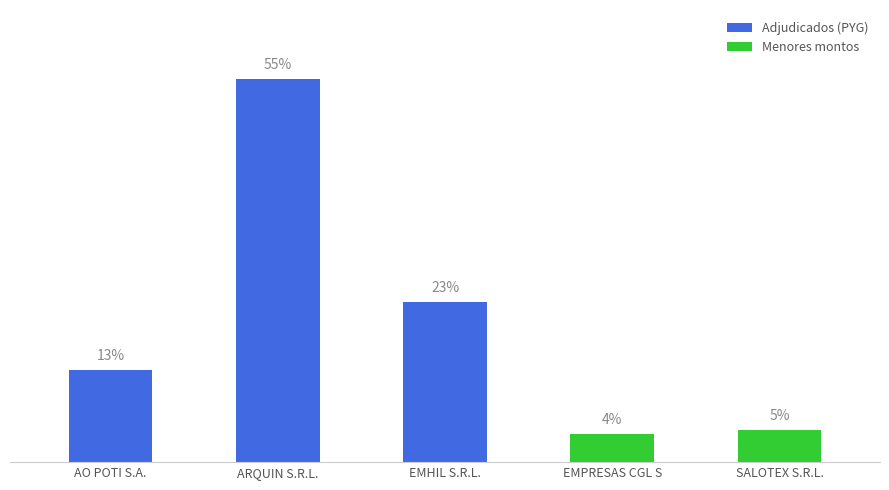

List the labels in order of value, largest first.

ARQUIN S.R.L., EMHIL S.R.L., AO POTI S.A., SALOTEX S.R.L., EMPRESAS CGL SA